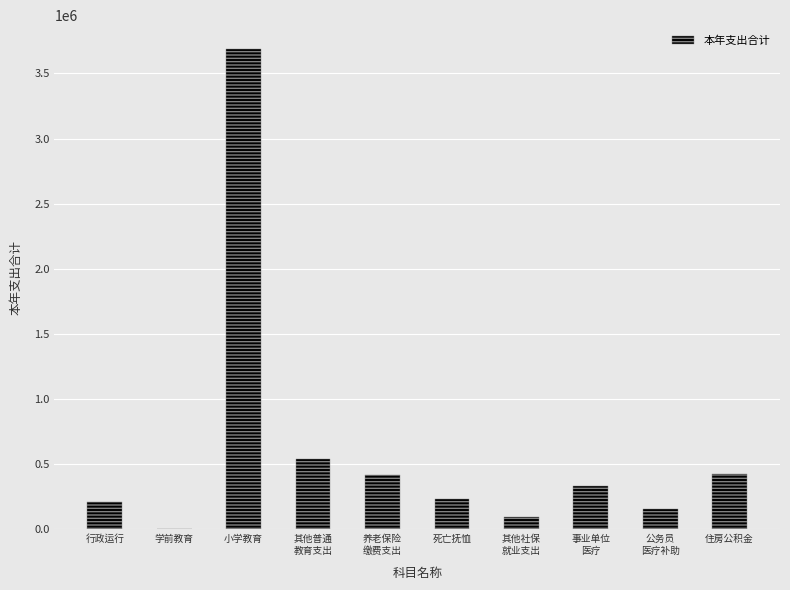

True or false: the data shows 359703.1 at 行政运行.

False